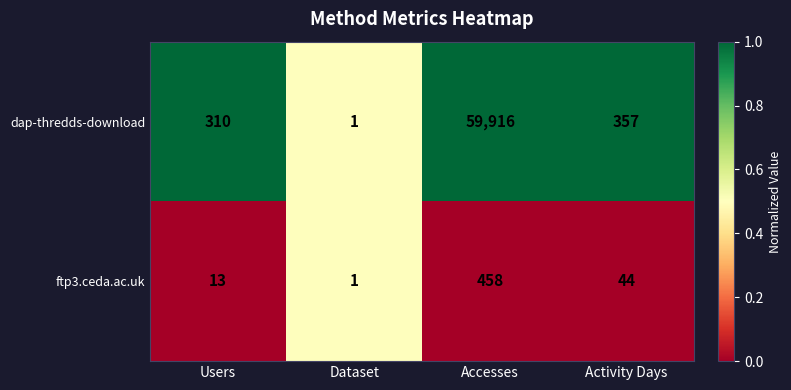

Reading left to right, transcribe all the data shown in this chart.

dap-thredds-download: 310	1	59916	357
ftp3.ceda.ac.uk: 13	1	458	44